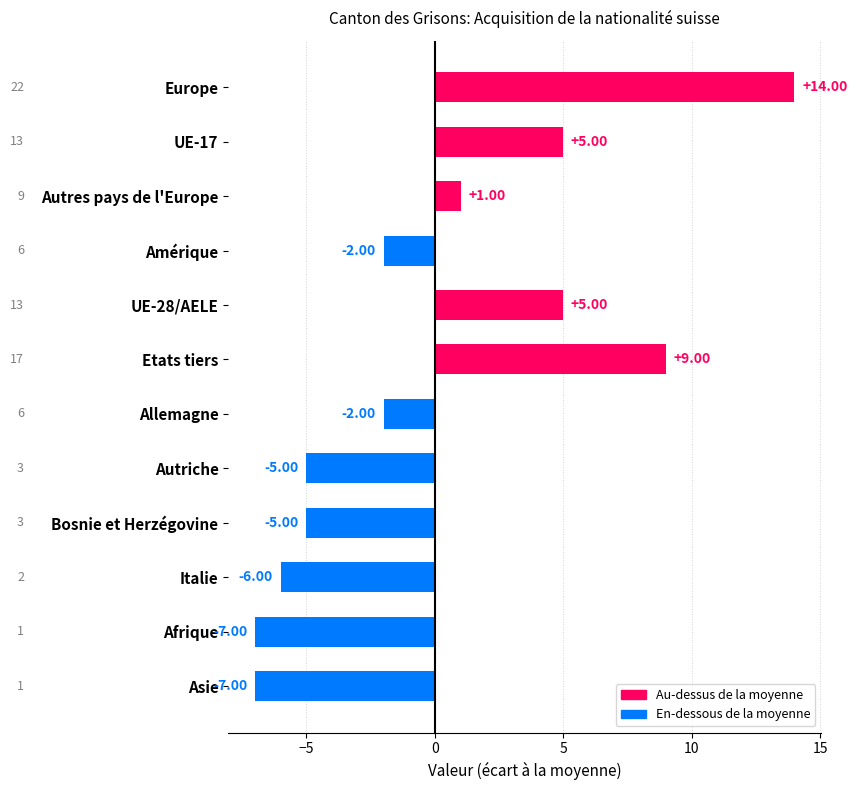

At which category does the chart reach its peak across all series?

Europe